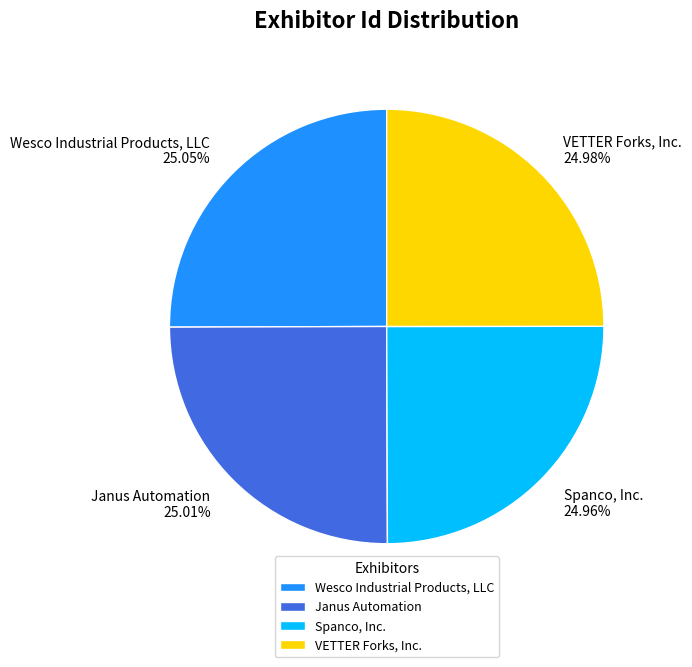

Is it true that Spanco, Inc. is 20% of the pie?

False